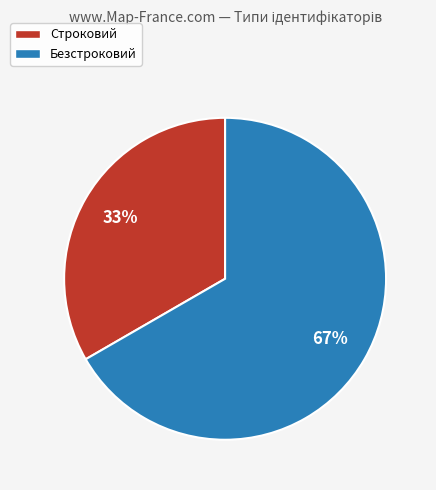

Count the number of slices in the pie.

2